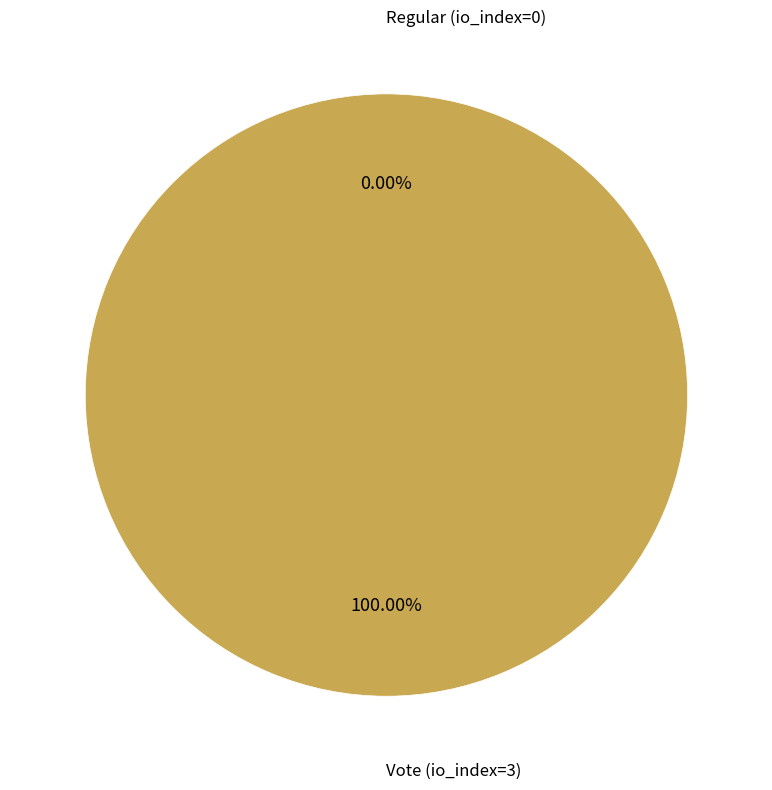

To the nearest percent, what percentage of the pie is Vote (io_index=3)?

100%